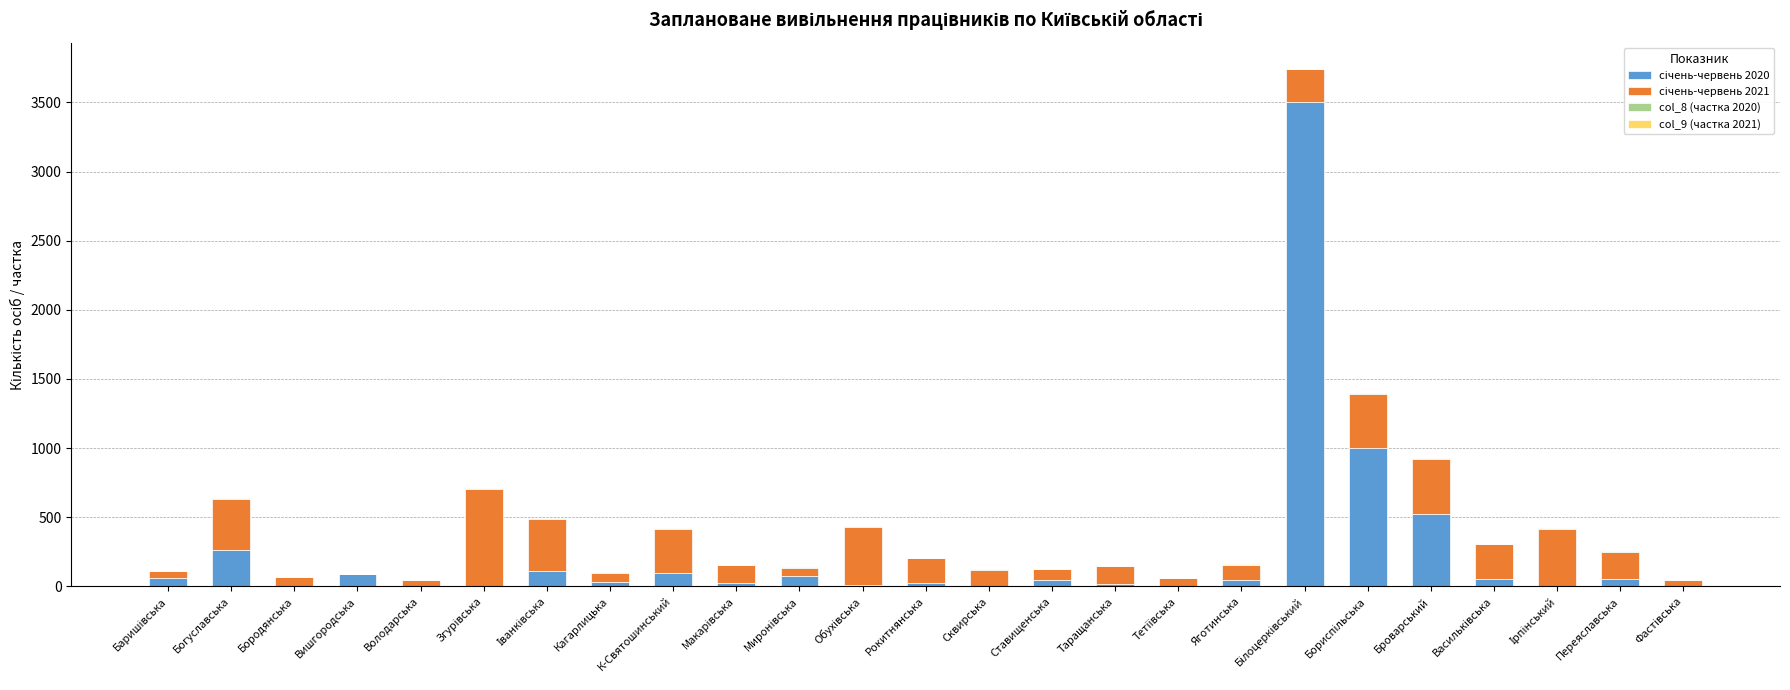

What is the difference between the maximum and second lowest values in the col_9 (частка 2021) series?

0.7